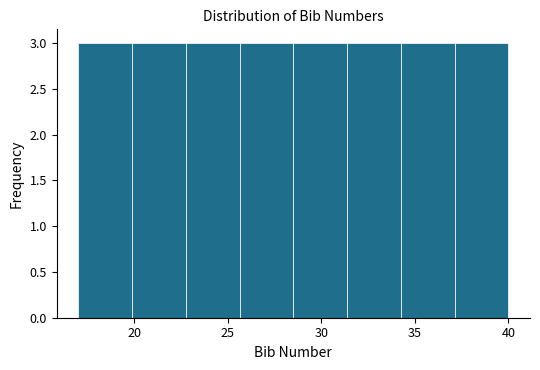

Reading left to right, list every bar in this chart as the range it spans on the x-axis followed by its height. Neither the bar edges nor the heights are printed on the chart, so give them approximately, as read against the axes.

17.0 to 20.0: 3
20.0 to 23.0: 3
23.0 to 25.5: 3
25.5 to 28.5: 3
28.5 to 31.5: 3
31.5 to 34.5: 3
34.5 to 37.0: 3
37.0 to 40.0: 3